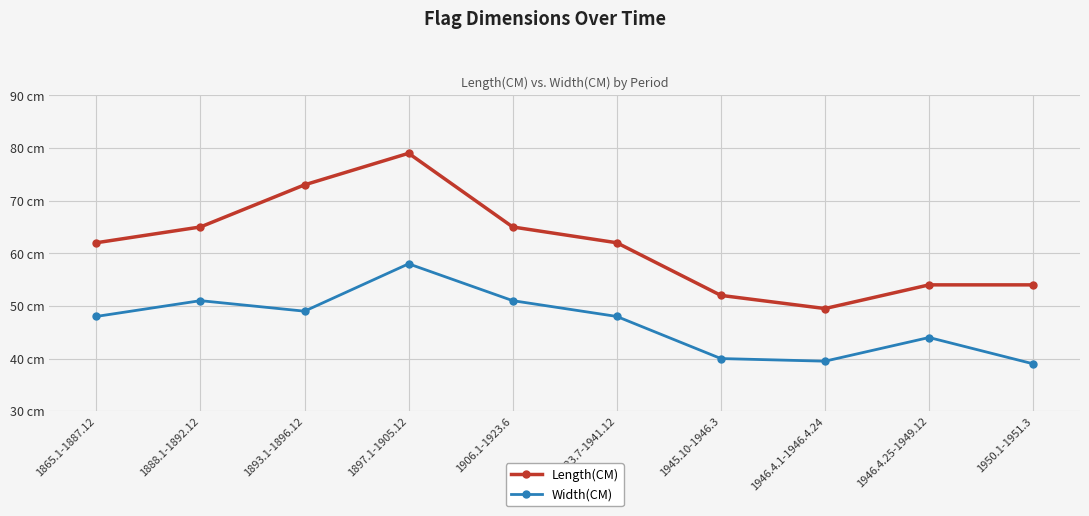

What is the minimum value shown in the chart?

39.0